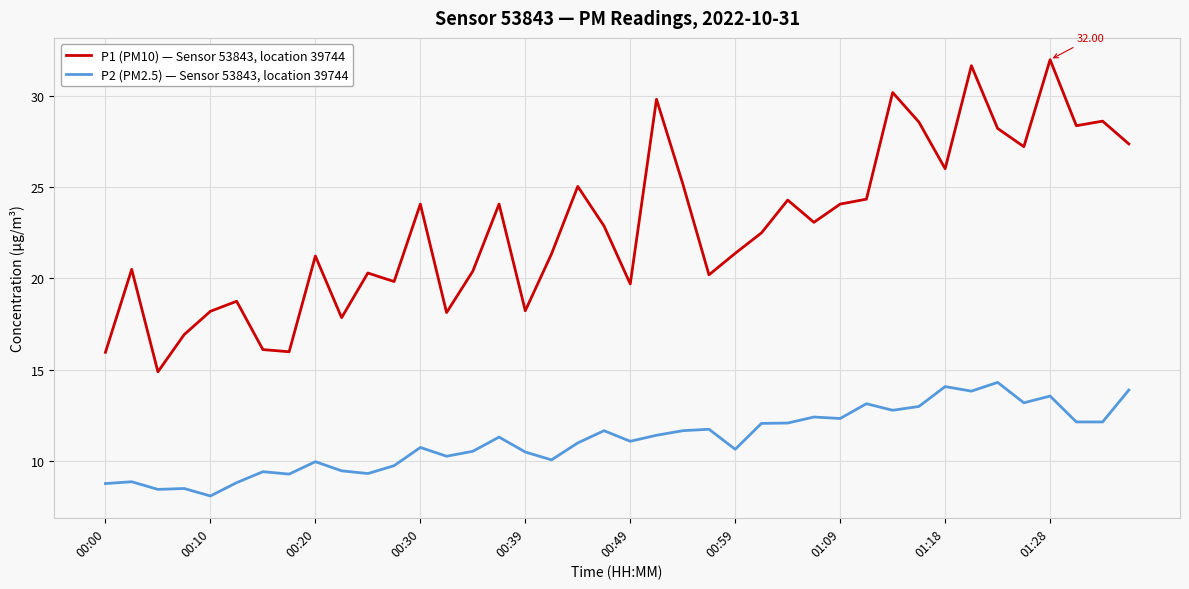

Which series has the largest range (max minus min)?

P1 (PM10) — Sensor 53843, location 39744